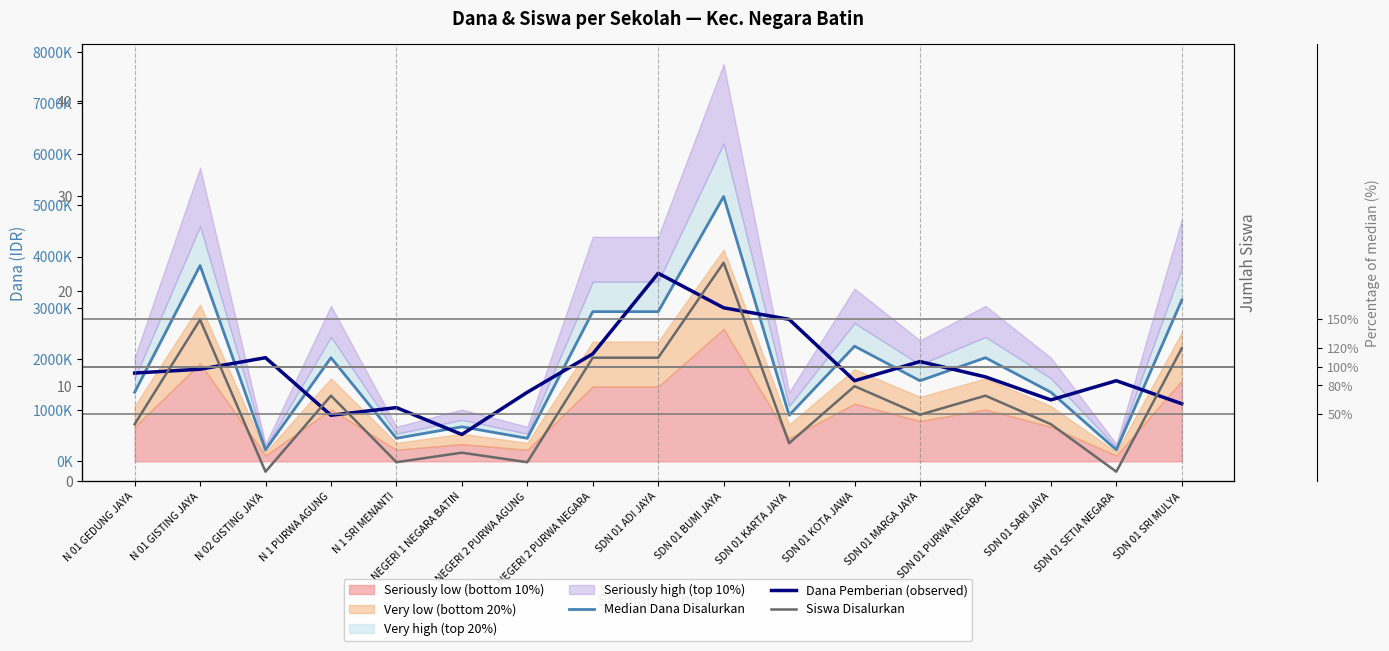

True or false: Siswa Disalurkan and Dana Pemberian (observed) intersect in this chart.

False